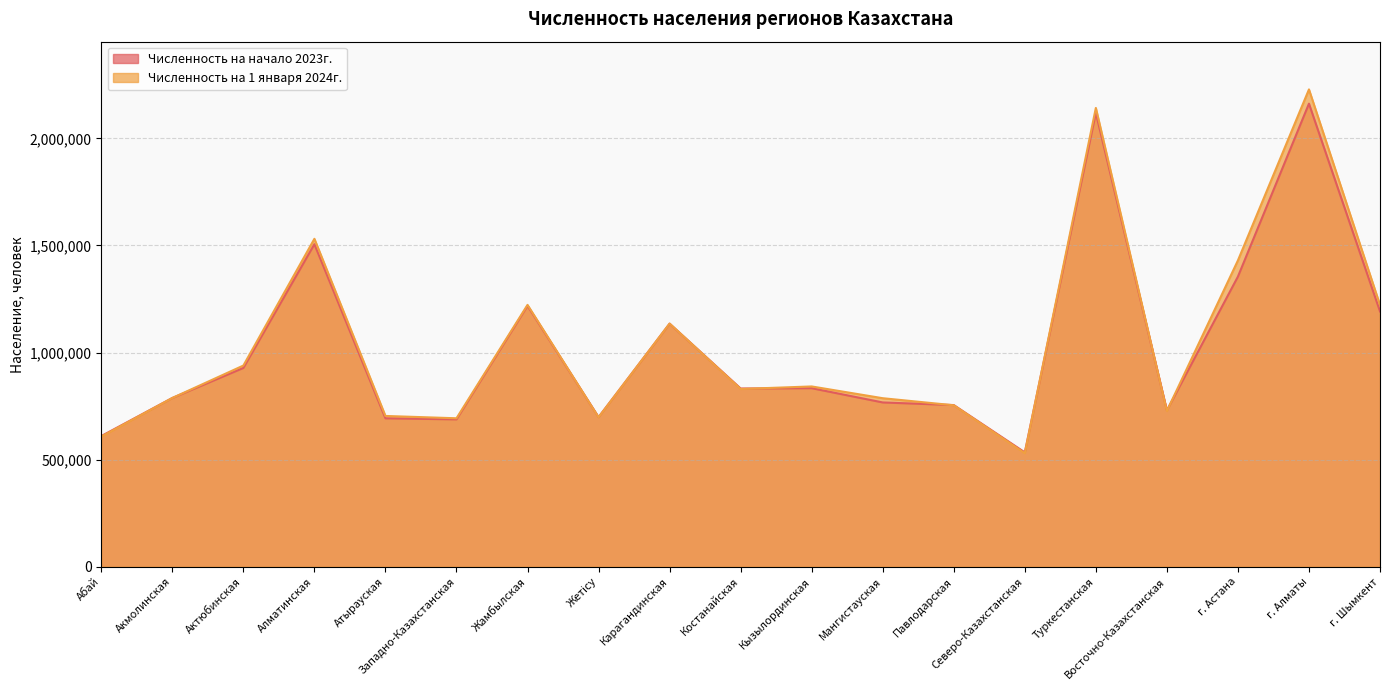

What are all the series names shown in the legend?

Численность на начало 2023г., Численность на 1 января 2024г.